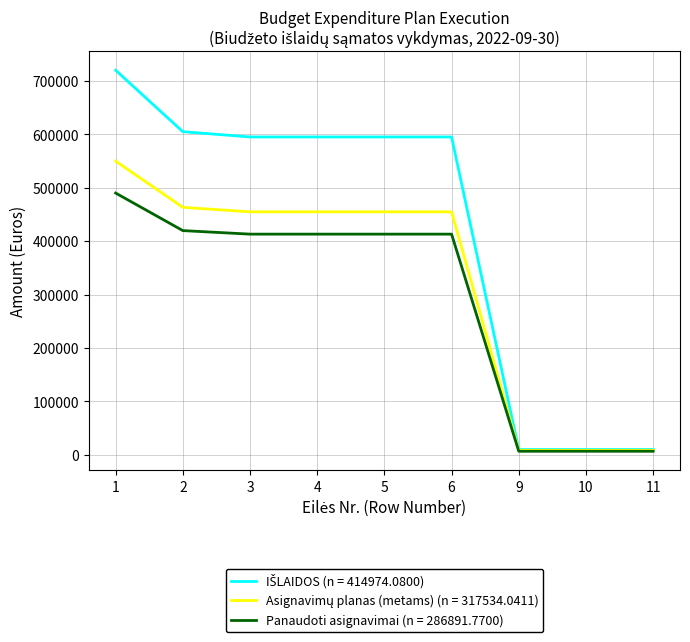

What is the greatest value displayed?

719939.7